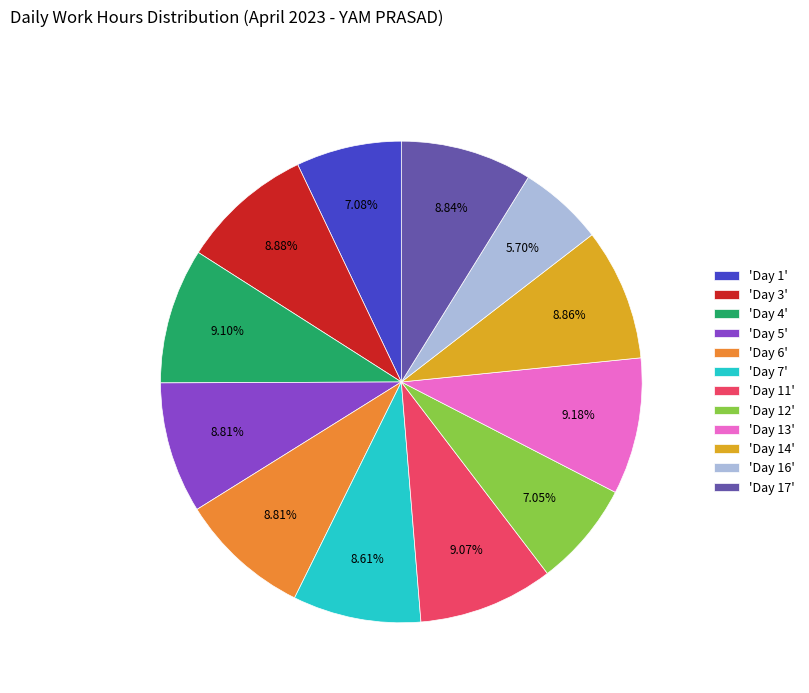

What is the ratio of the value at 'Day 3' to the value at 'Day 5'?

1.0